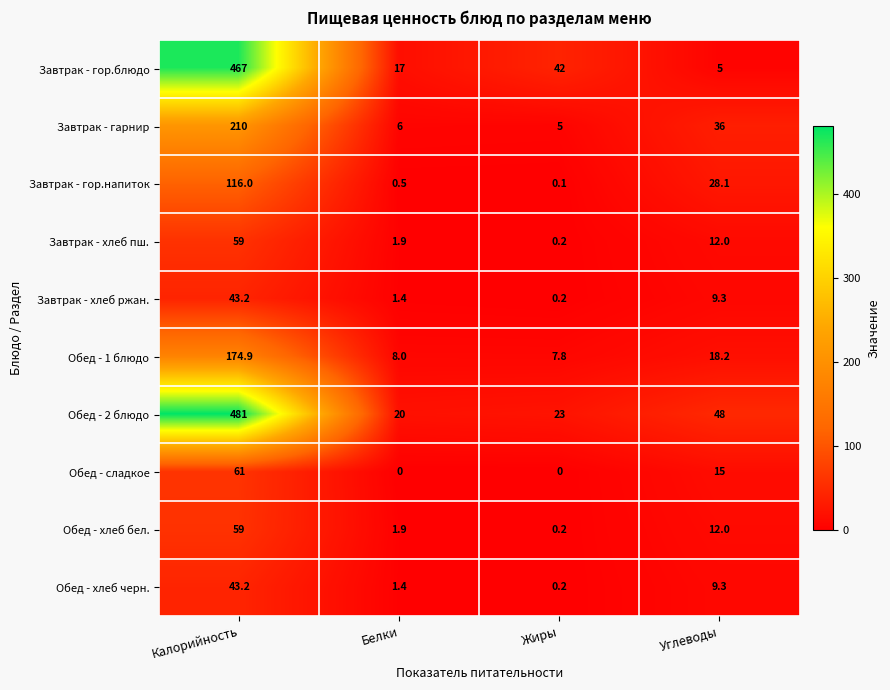

The Обед - 2 блюдо series shows 481.0 at Калорийность. True or false?

True